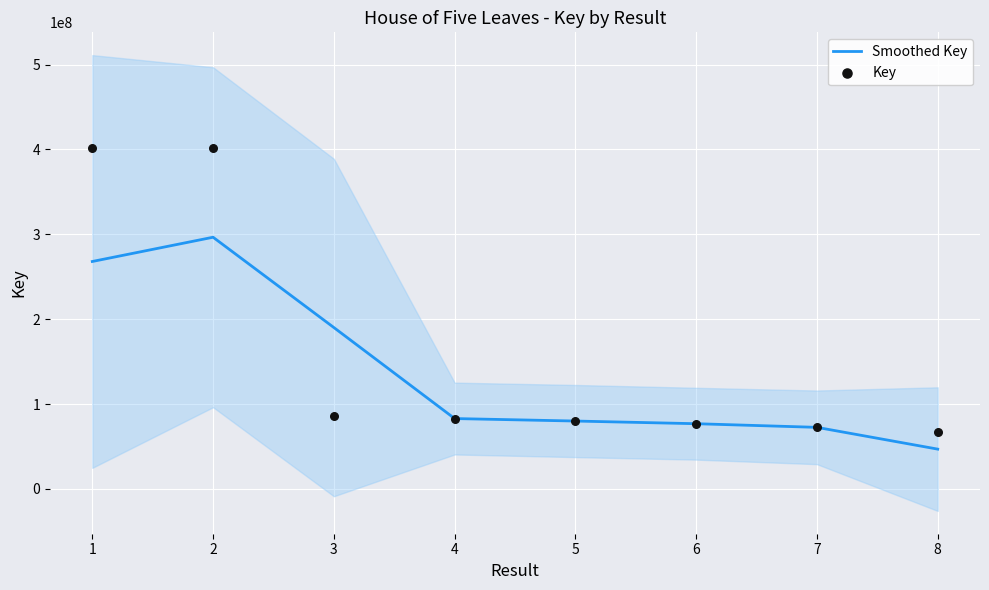

Is the value of Key at 2 greater than the value of Smoothed Key at 1?

Yes